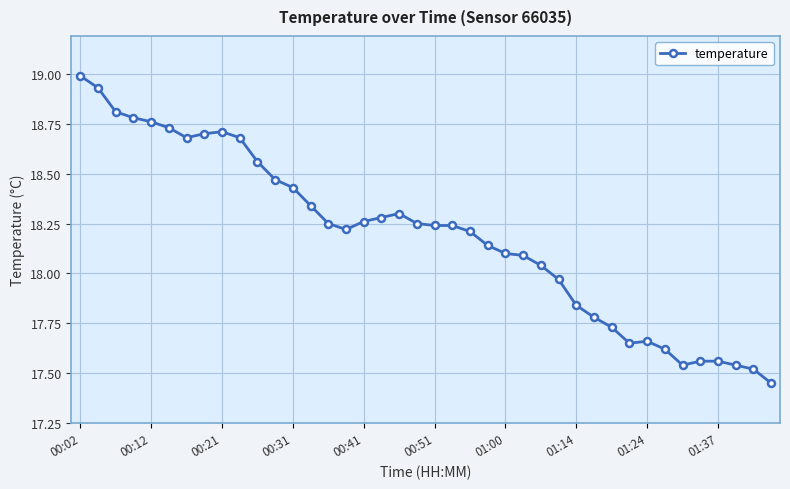

What is the sum of all values?

727.6